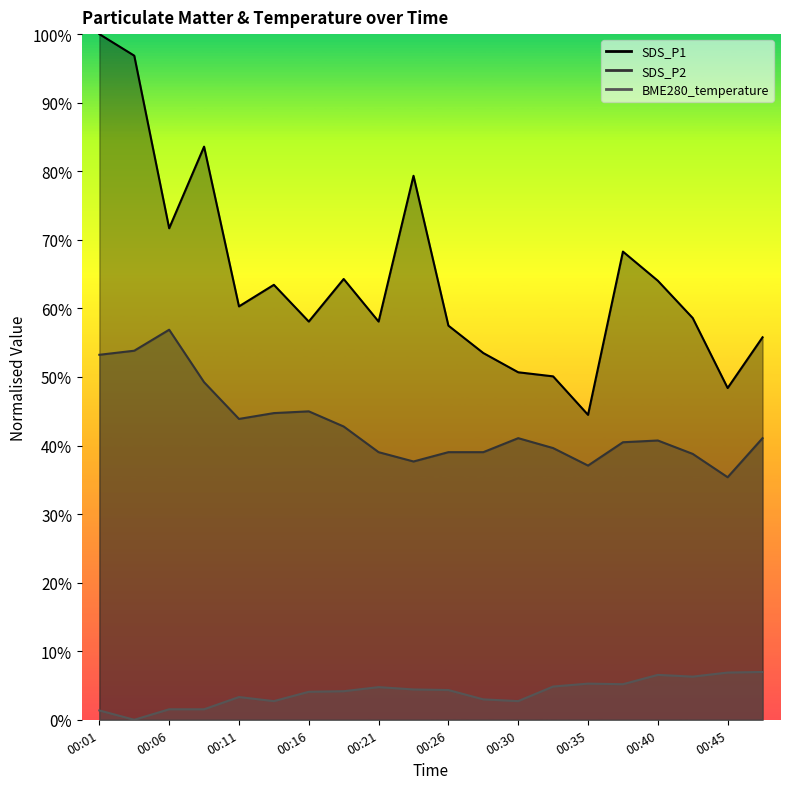

True or false: SDS_P2 and BME280_temperature intersect in this chart.

False